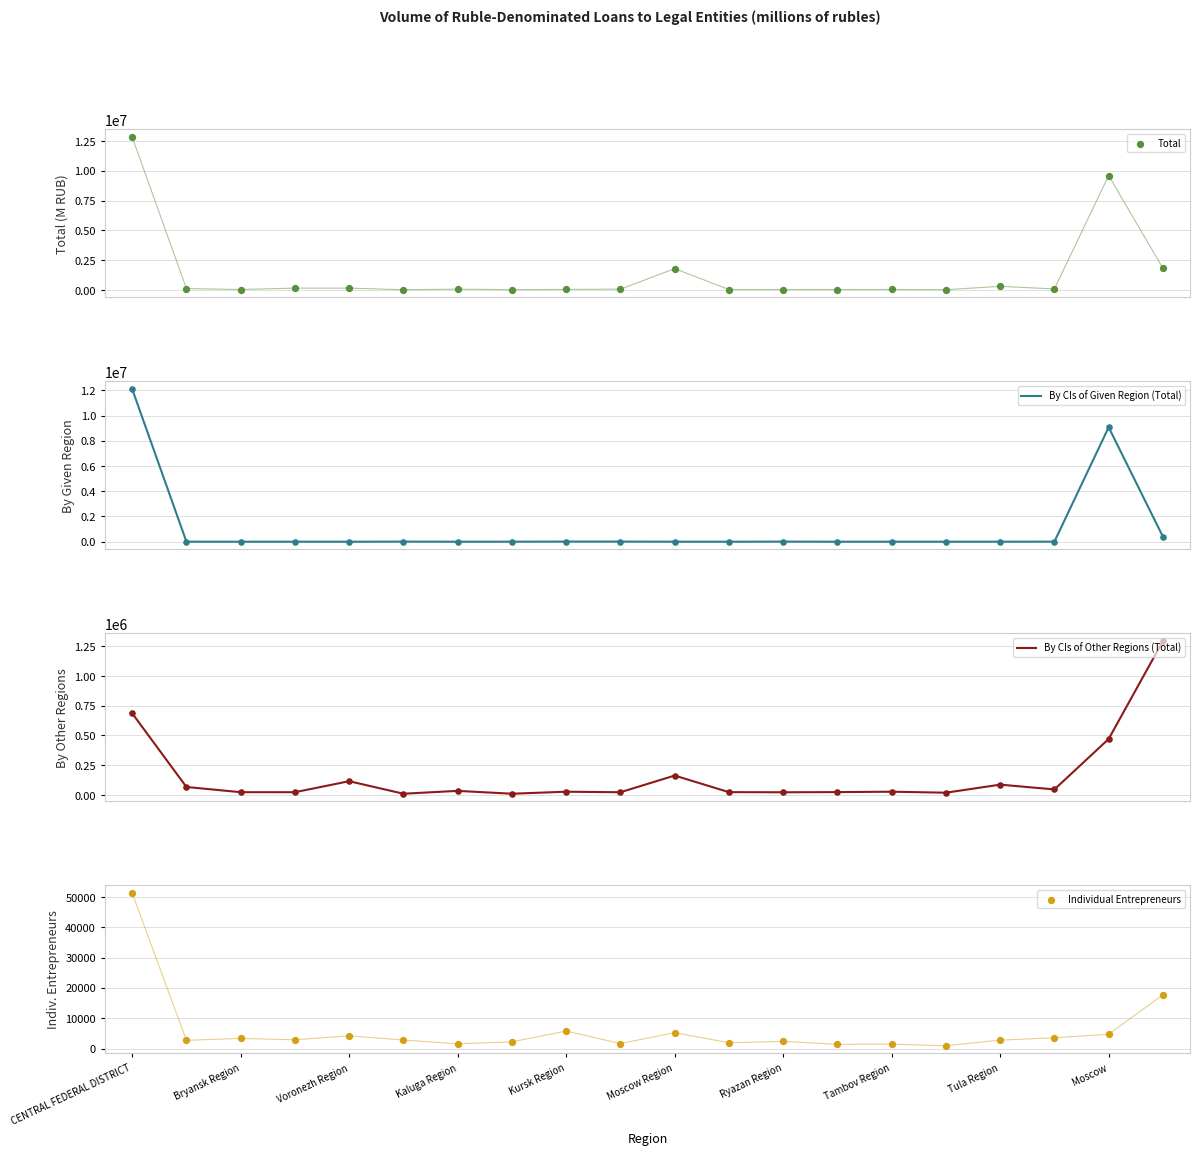

Which series reaches the minimum Y coordinate?

By CIs of Given Region (Total)